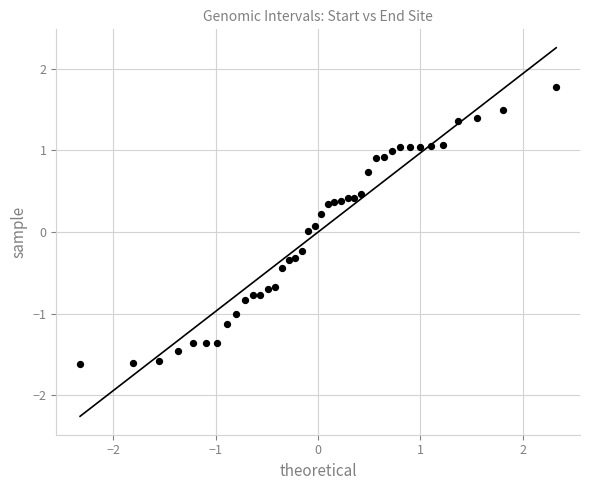

What is the range of Y values (max minus min)?

3.4